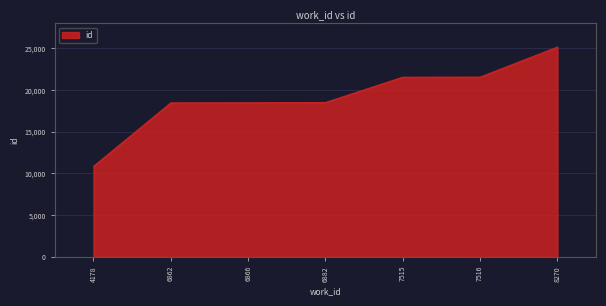

Read the value at 8270, to the nearest 100.

25200